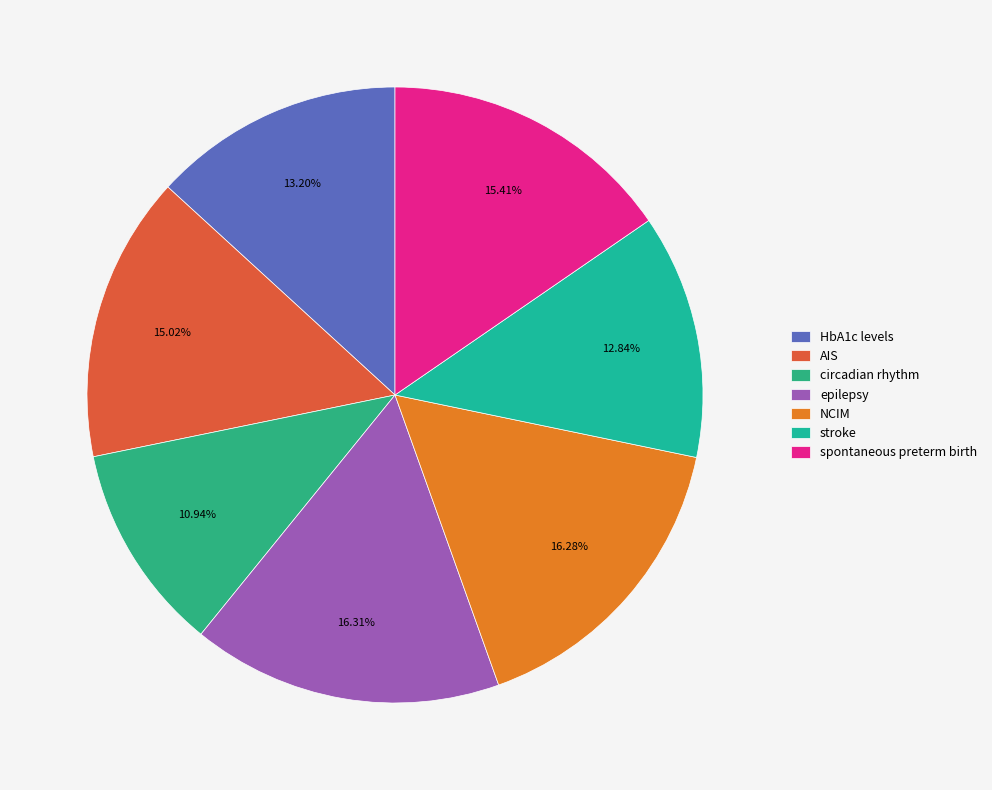

Does circadian rhythm account for over 50% of the chart?

No